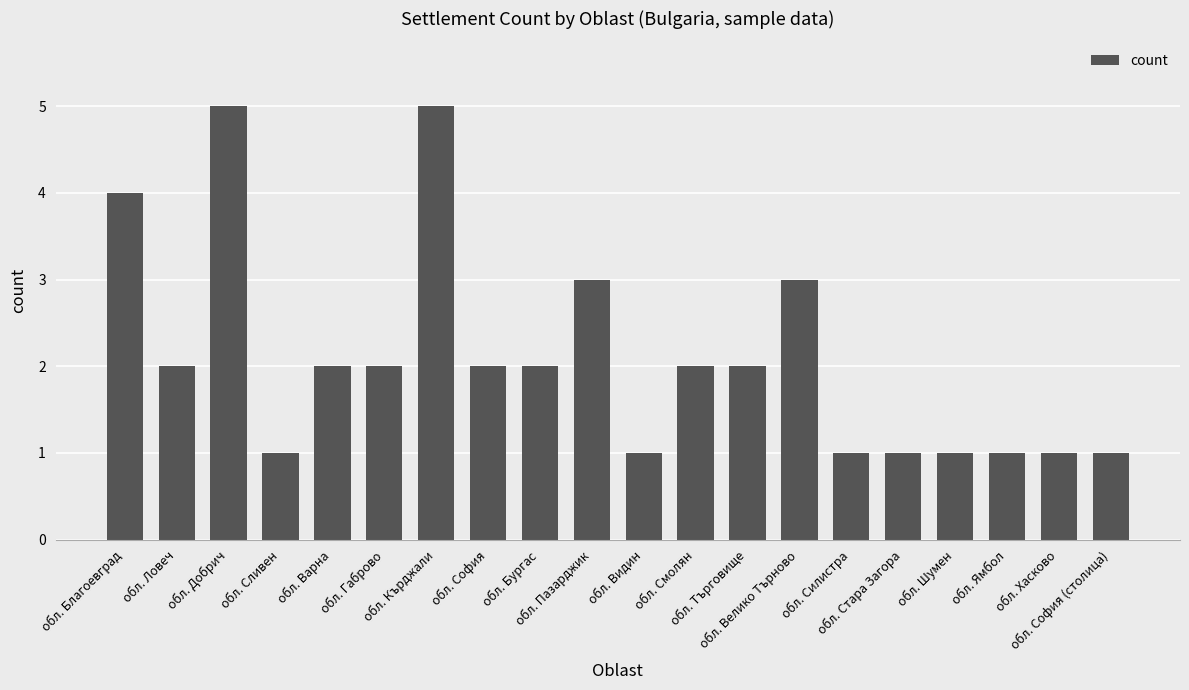

How many values are between 1 and 3?

17